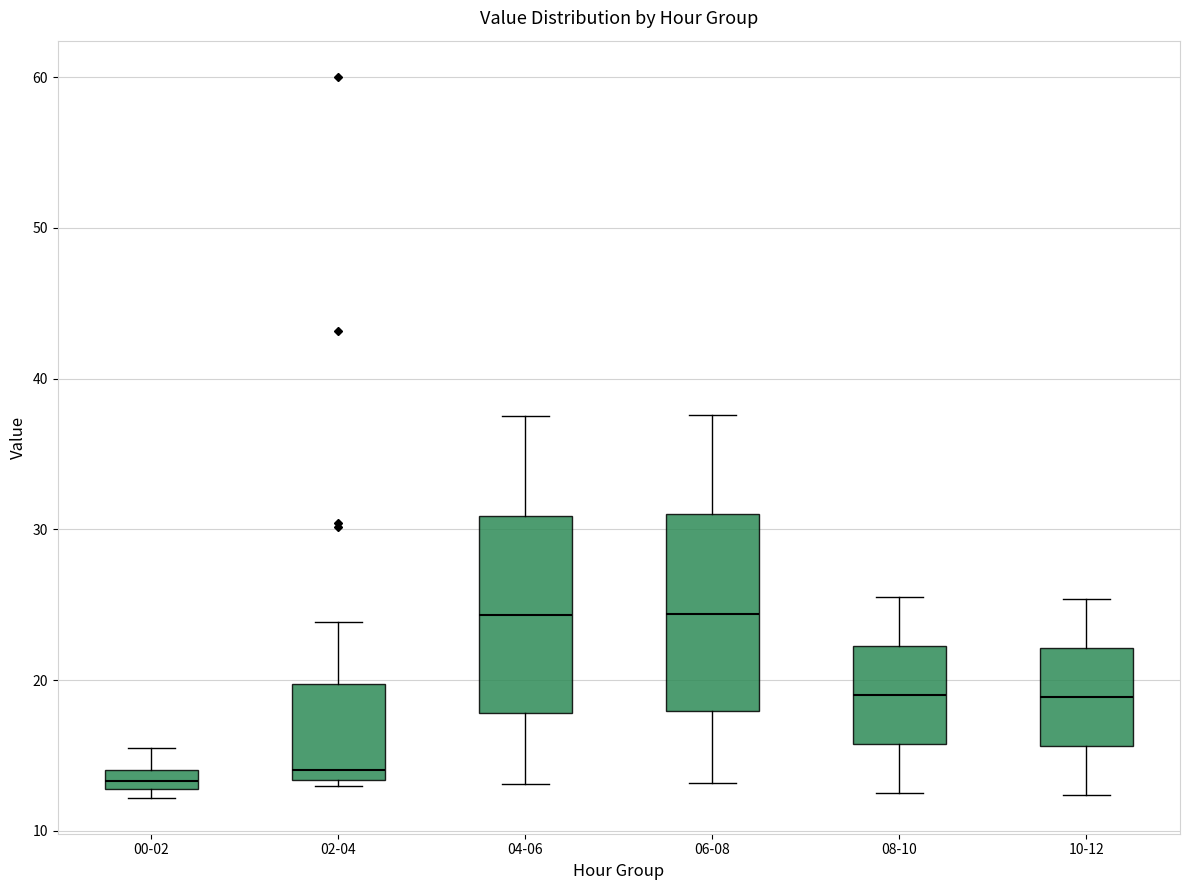

Where is the upper edge of the box for 10-12 on the y-axis? The values are not printed on the chart, so give them approximately, as read against the axis.

22